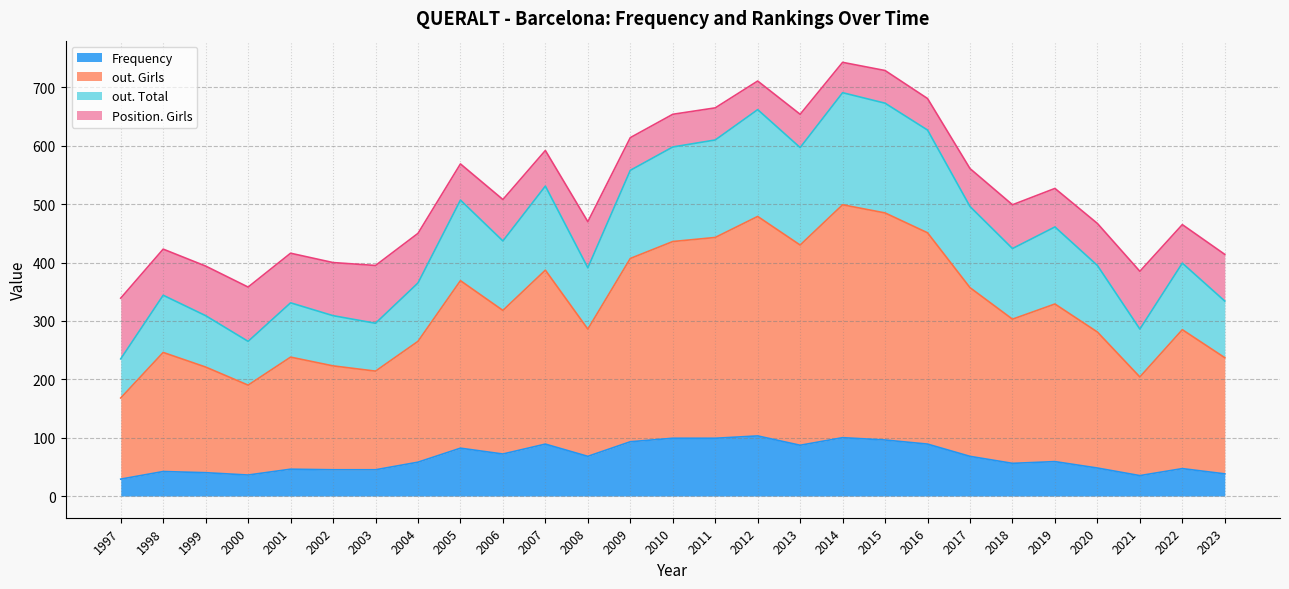

What is the difference between the Frequency values at 2006 and 2015?

24